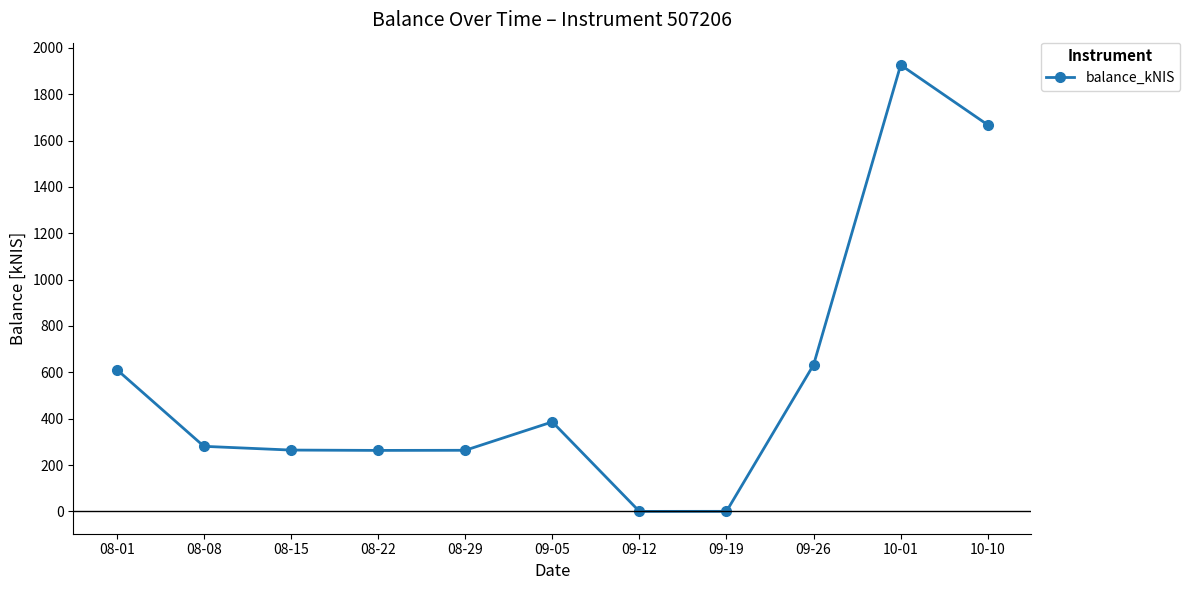

What is the maximum value shown in the chart?

1925.8